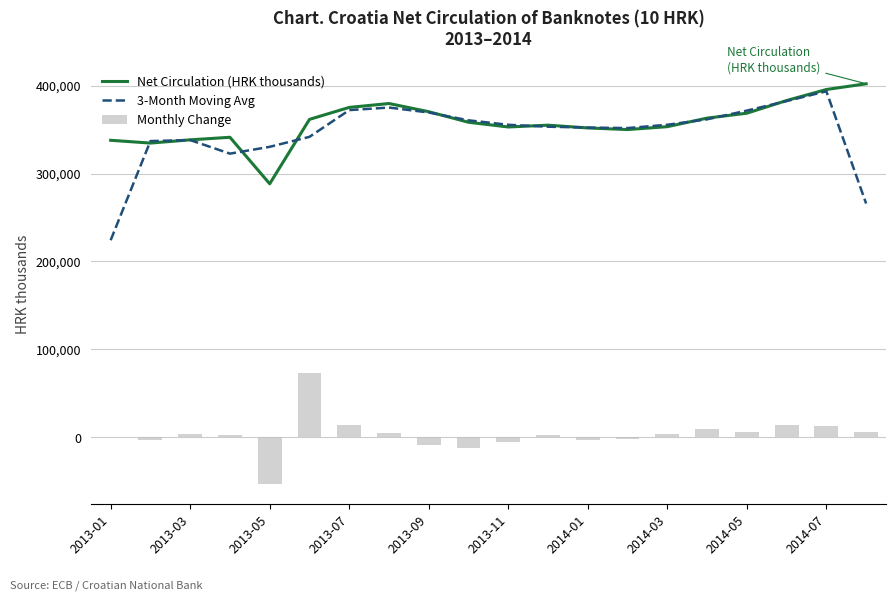

The value of 3-Month Moving Avg at 2013-03 is 338048.9. True or false?

True